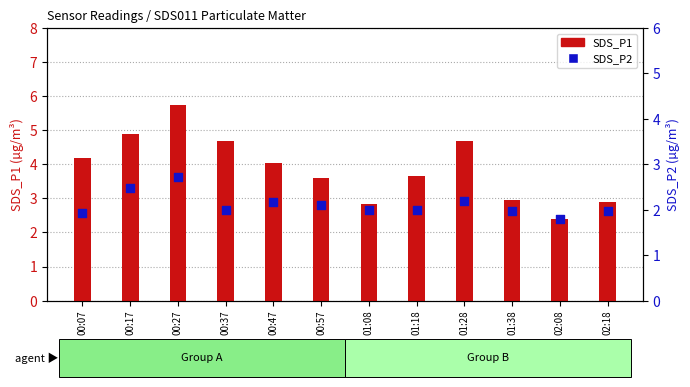

Which series reaches the minimum Y coordinate?

SDS_P2